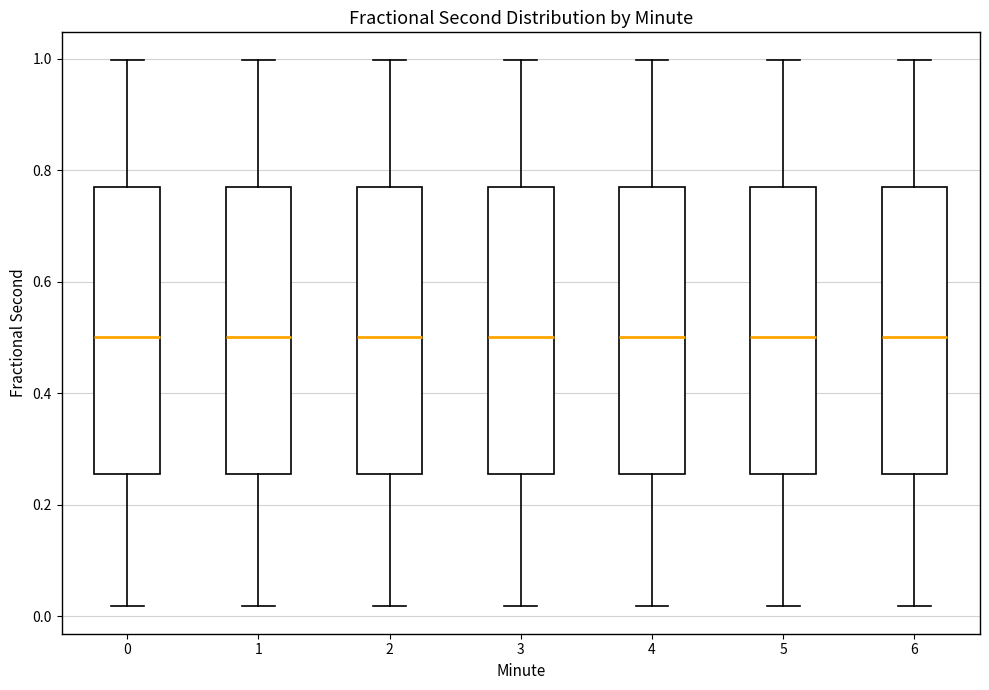

Where does the median line of the box at x = 3 sit on the y-axis? The values are not printed on the chart, so give them approximately, as read against the axis.

0.50